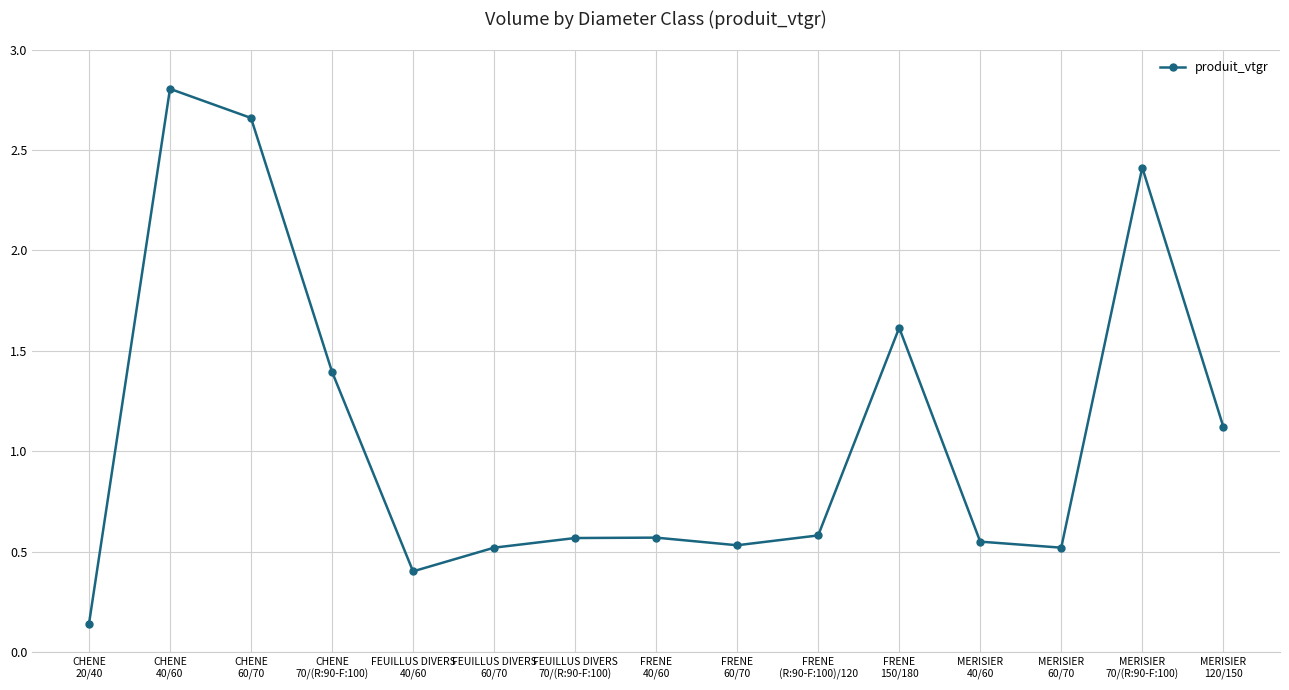

What is the value of the 14th point from the left?

2.4